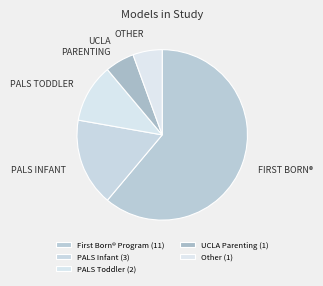

Which slice is the largest?

First Born® Program